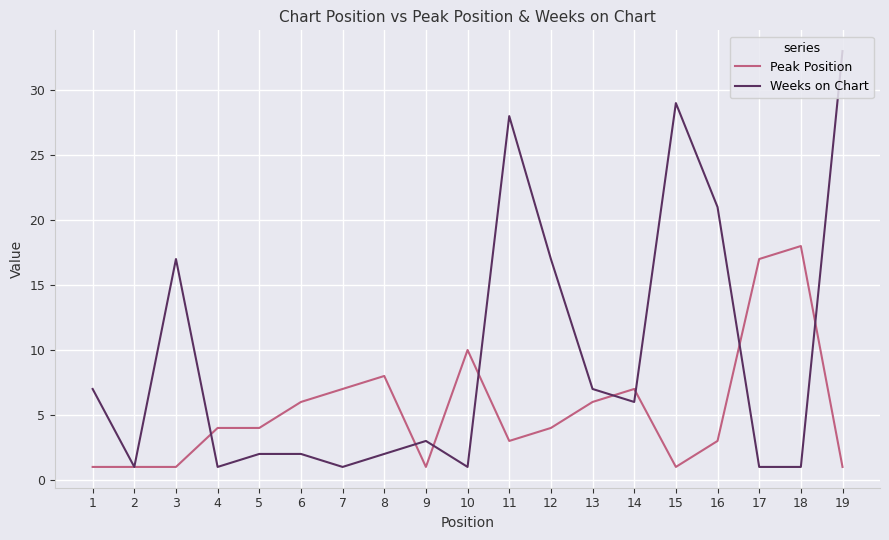

What are all the series names shown in the legend?

Peak Position, Weeks on Chart